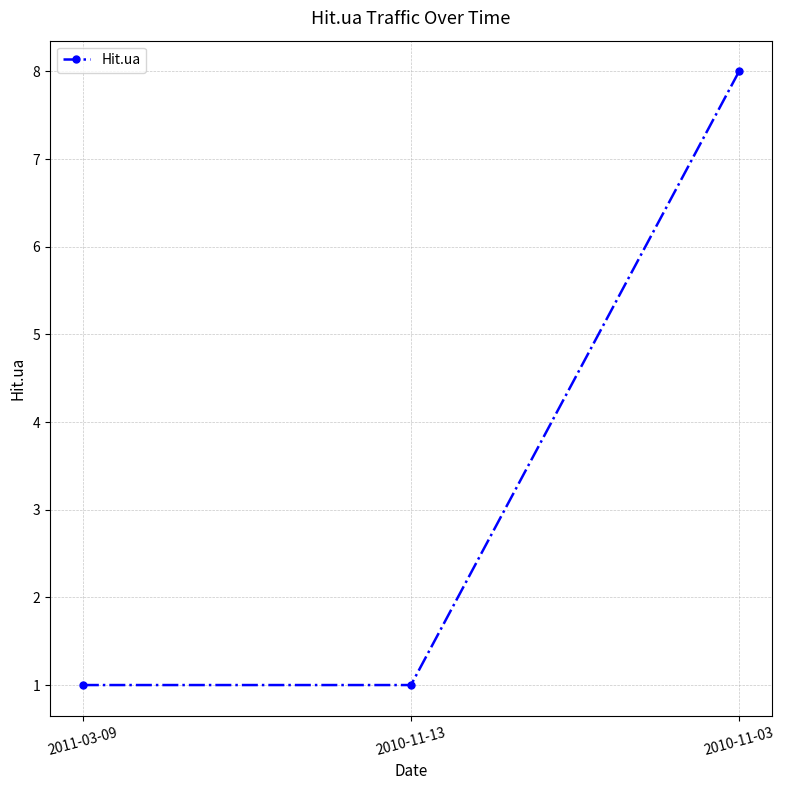

What is the label of the 2nd point from the right?

2010-11-13